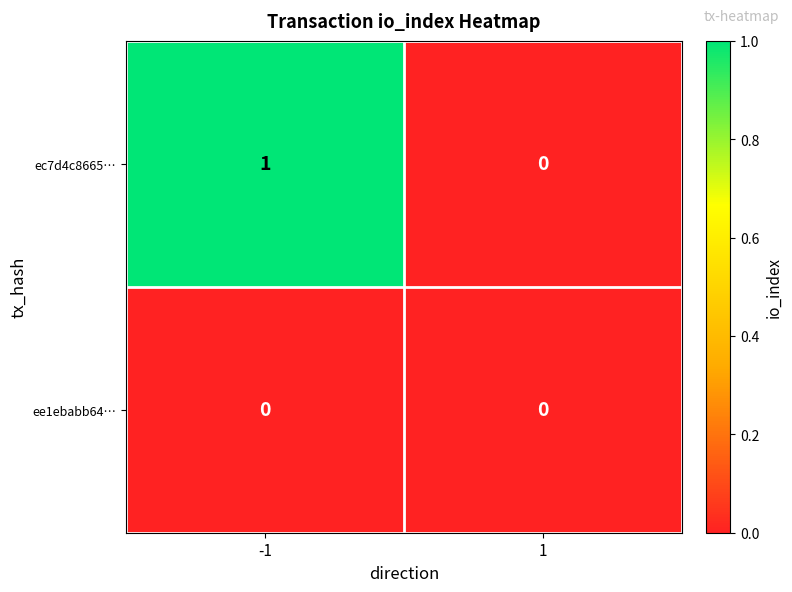

Which series has the widest spread of values?

ec7d4c8665…